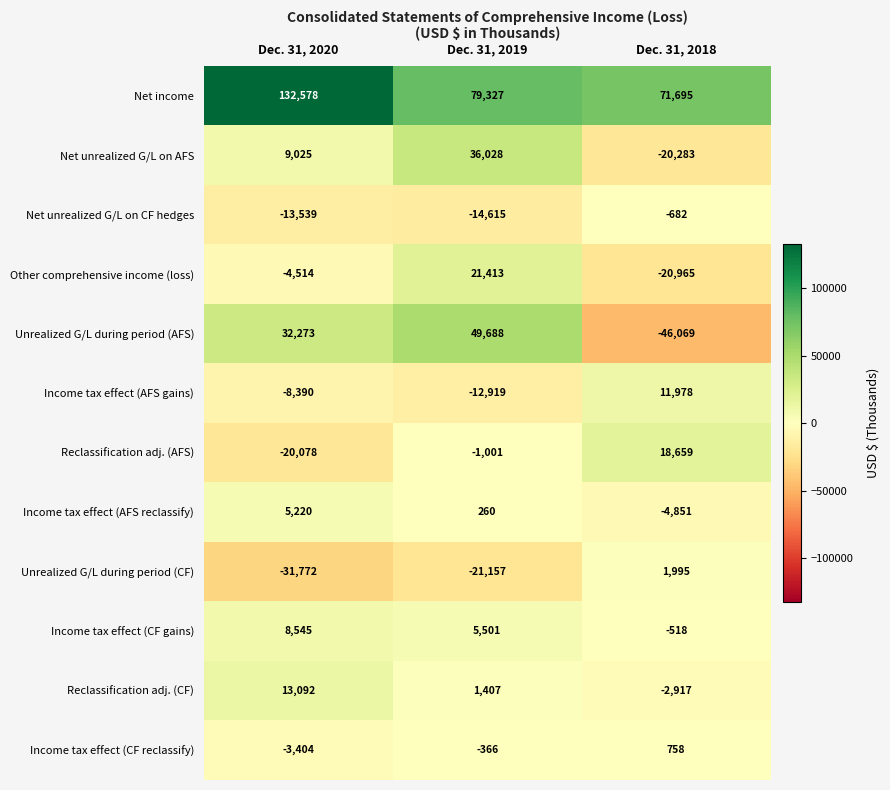

What is the sum of the Reclassification adj. (CF) values at Dec. 31, 2018 and Dec. 31, 2019?

-1510